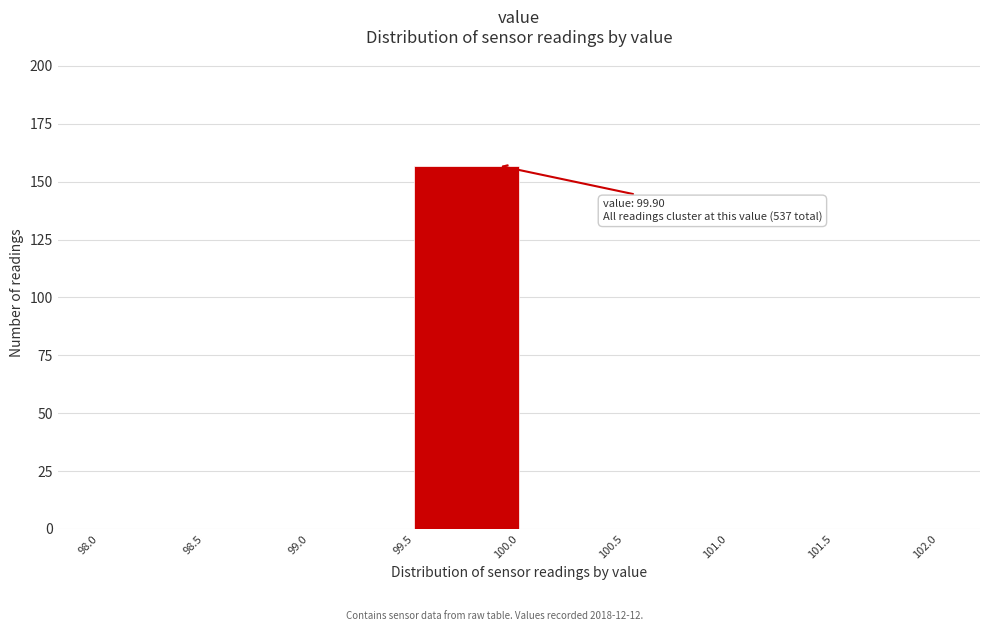

Which range on the x-axis has the tallest bar?

99.5 to 100.0